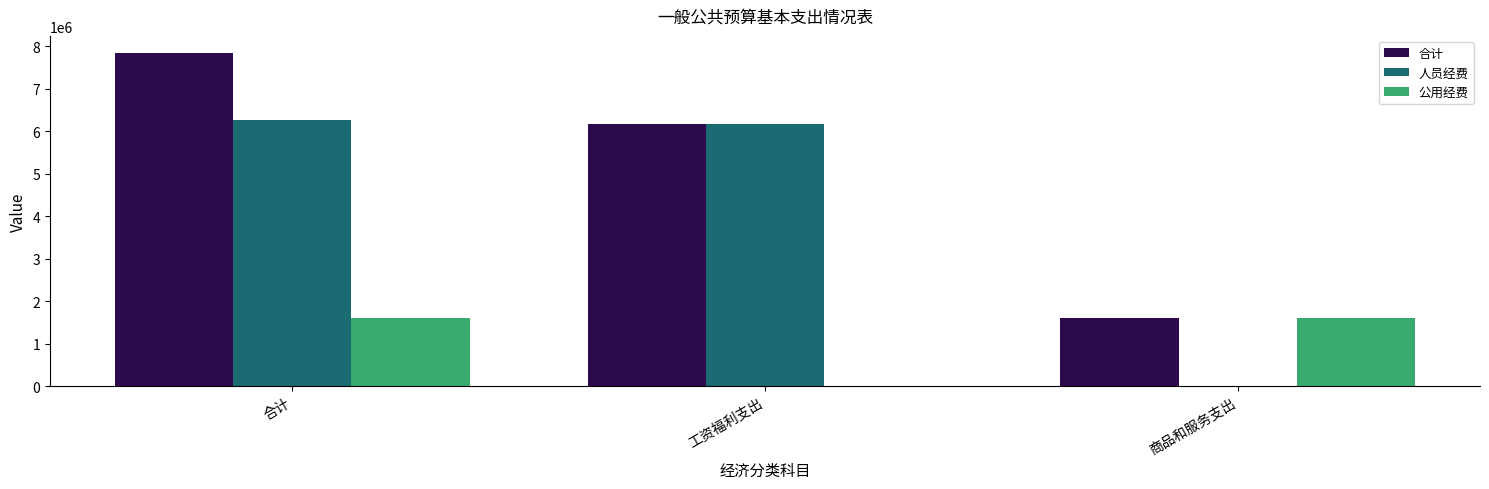

The 公用经费 series shows 1021488 at 商品和服务支出. True or false?

False